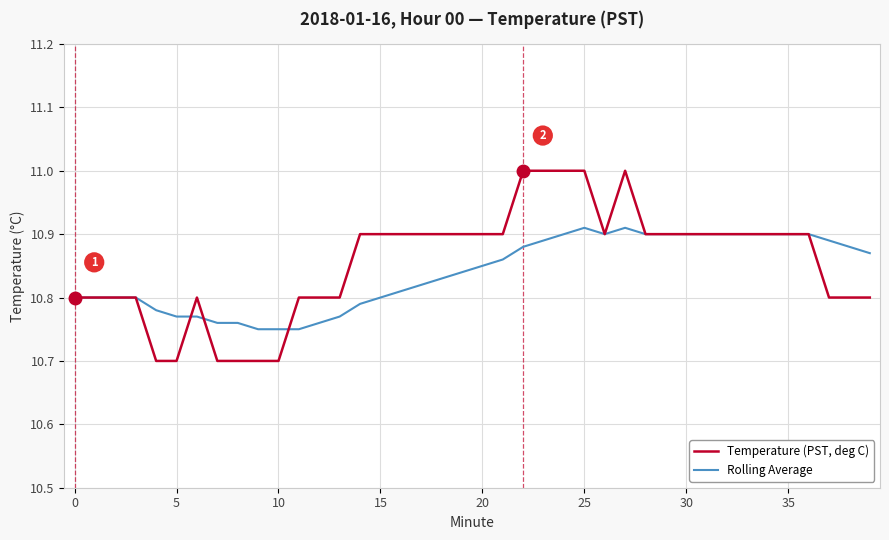

Which series has the largest range (max minus min)?

Temperature (PST, deg C)